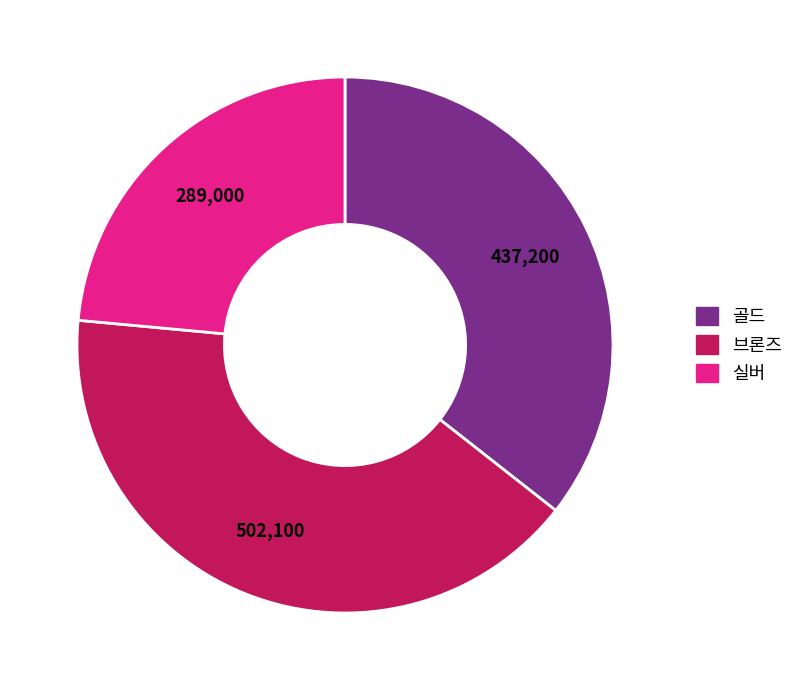

Which category has the biggest portion of the pie?

브론즈